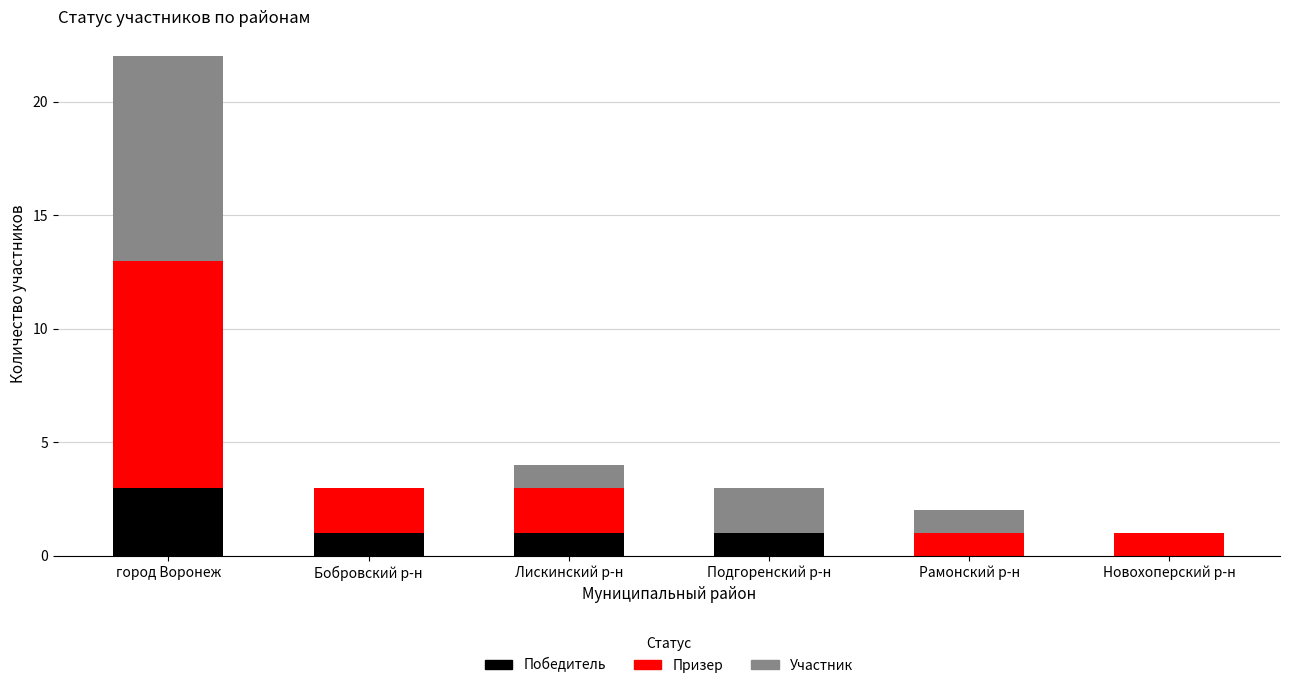

Are the bars grouped side by side (vs. stacked)?

No